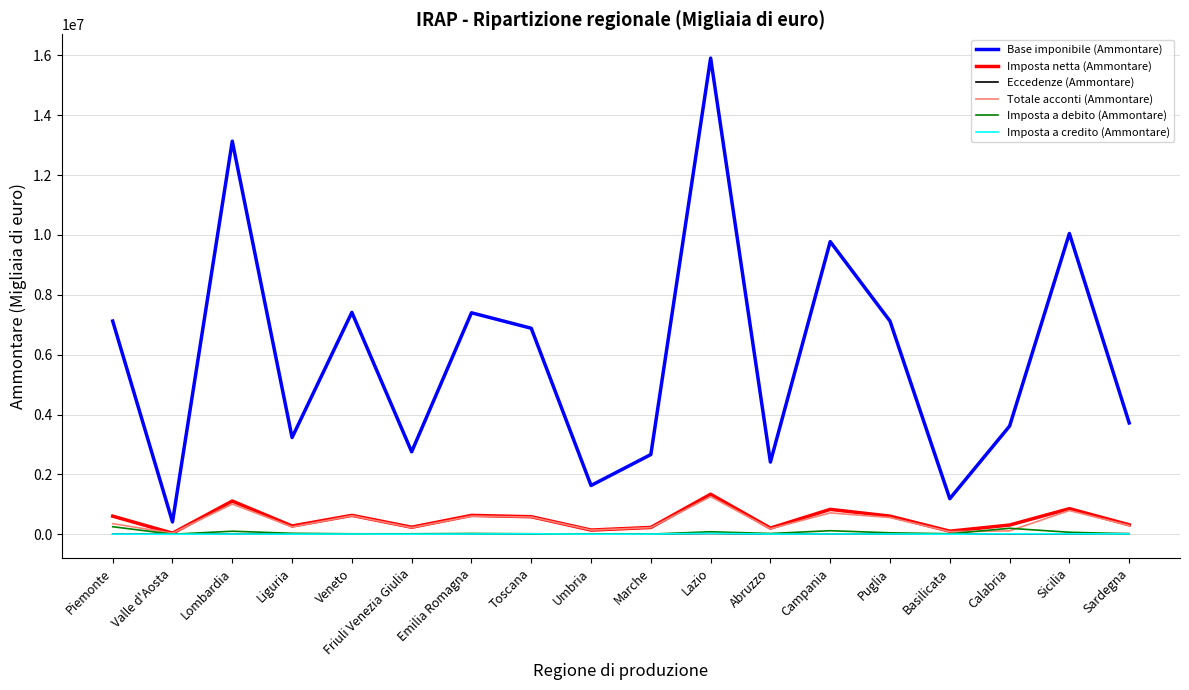

True or false: Eccedenze (Ammontare) and Base imponibile (Ammontare) cross at least once.

False